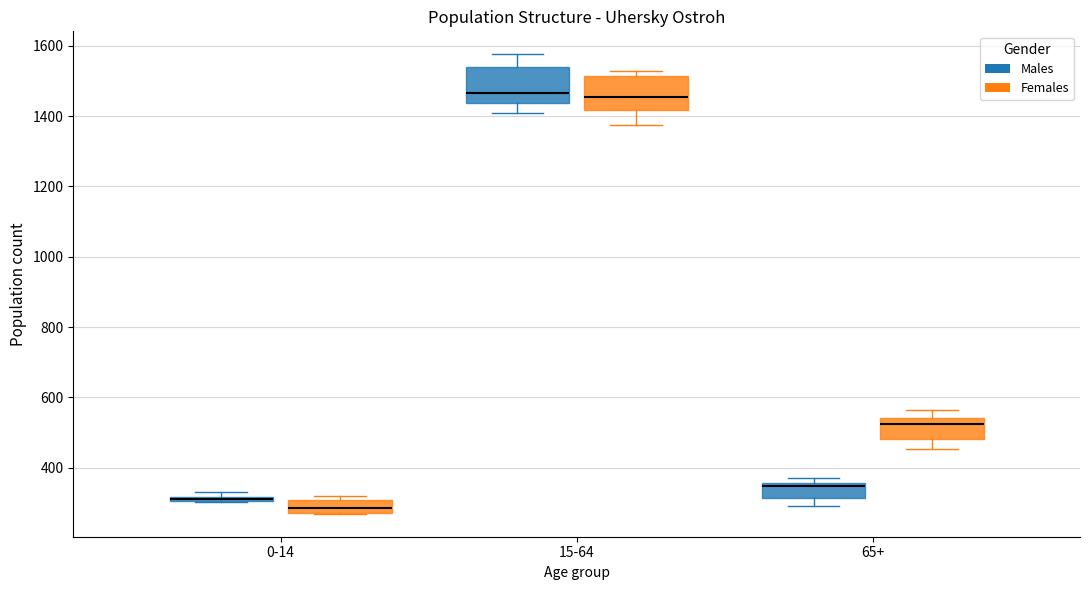

Where is the upper edge of the box for 0-14 (Females) on the y-axis? The values are not printed on the chart, so give them approximately, as read against the axis.

300